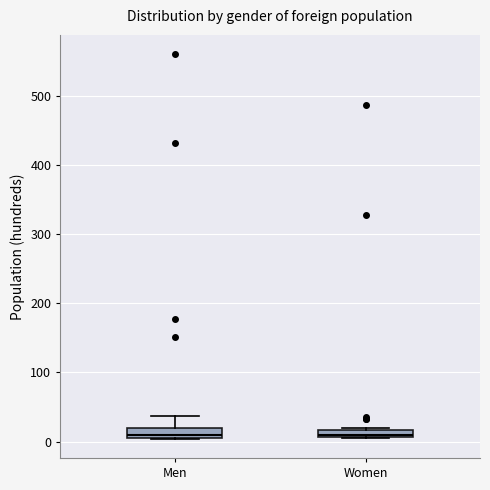

Where is the upper edge of the box for Women on the y-axis? The values are not printed on the chart, so give them approximately, as read against the axis.

20